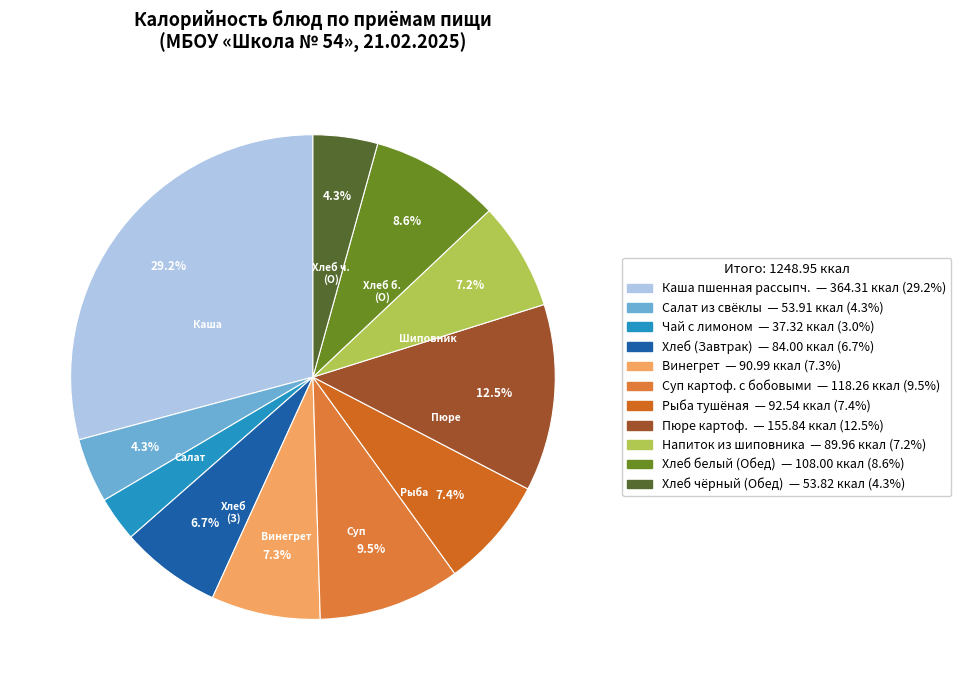

How many slices are in this pie chart?

11